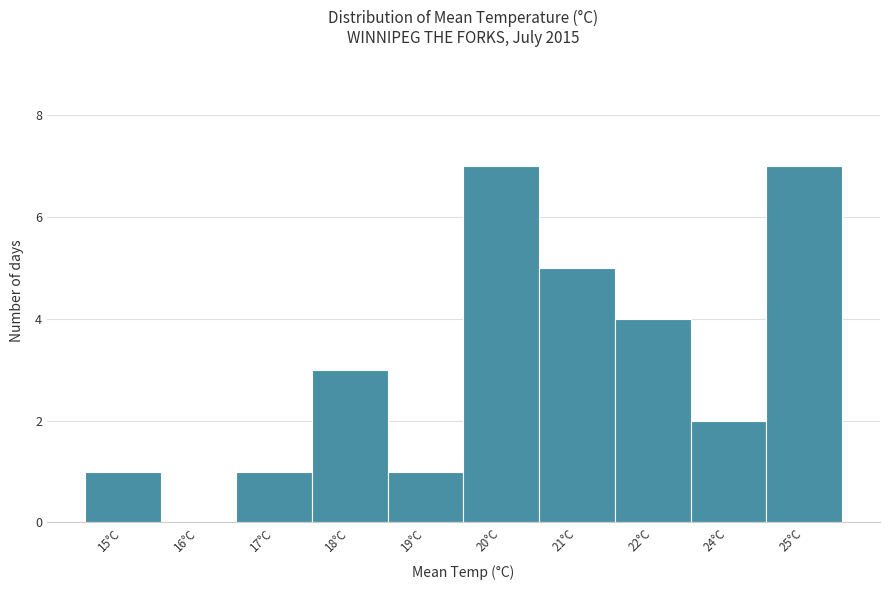

Reading right to left, list all the values displayed in this chart.

25°C=7	24°C=2	22°C=4	21°C=5	20°C=7	19°C=1	18°C=3	17°C=1	16°C=0	15°C=1